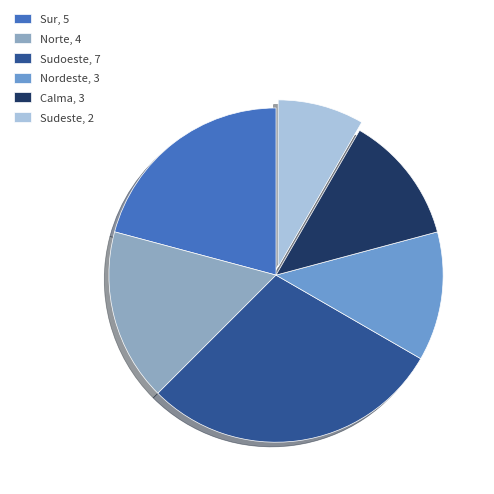

What is the ratio of the value at Calma, 3 to the value at Sudoeste, 7?

0.4